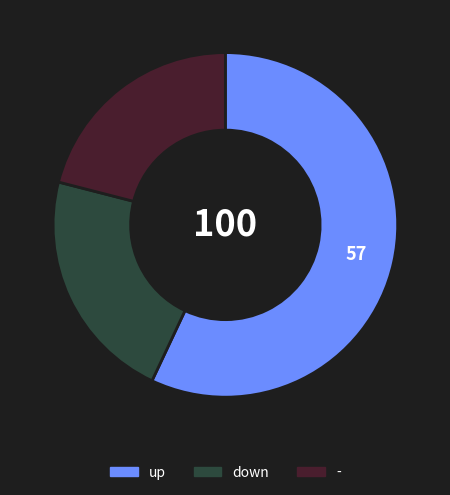

How many segments does this pie chart have?

3